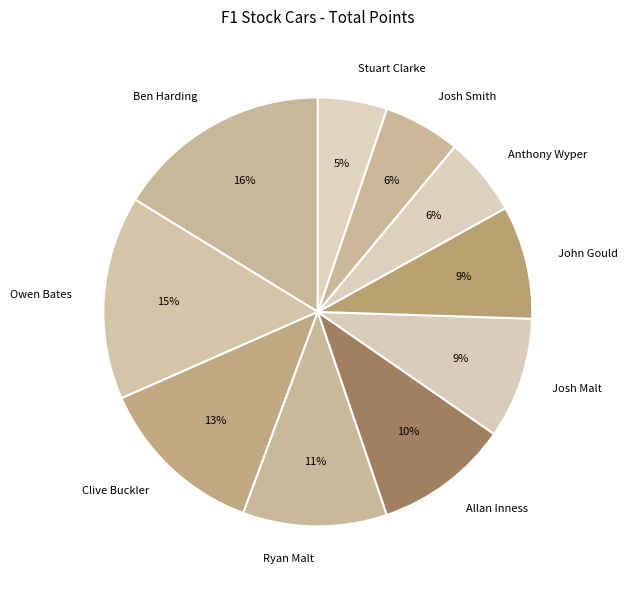

To the nearest percent, what is the difference between the largest and smallest slice percentages?

11%